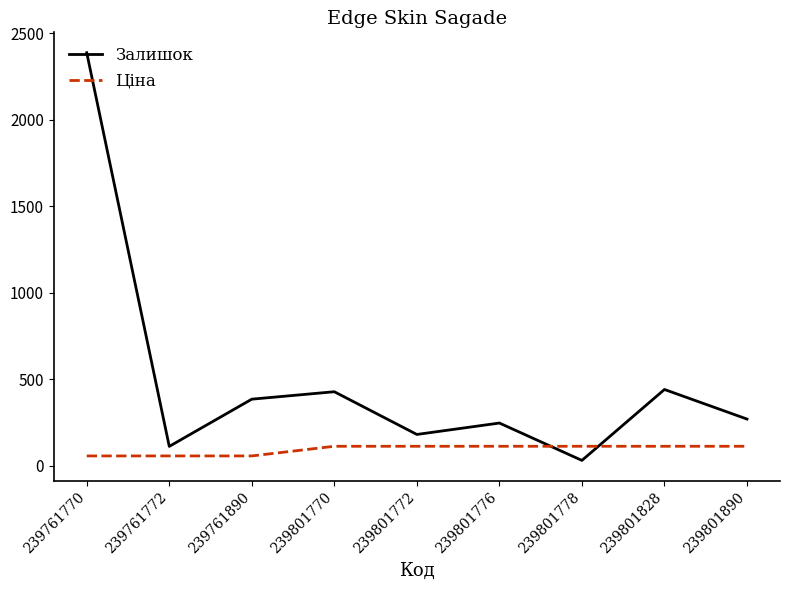

The Ціна series shows 111.7 at 239801772. True or false?

True